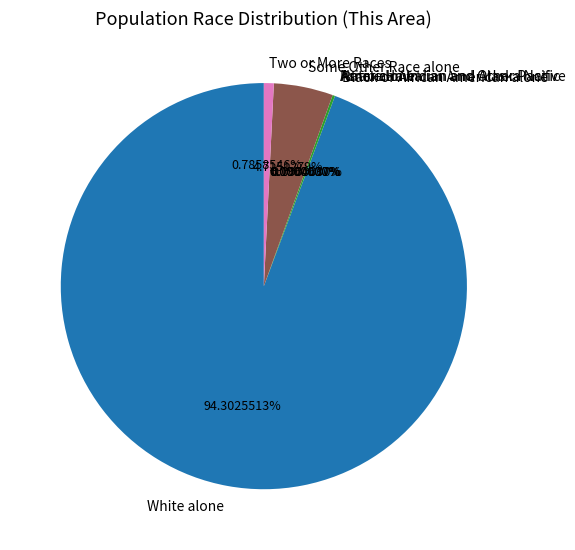

Is there a majority slice in this chart?

Yes